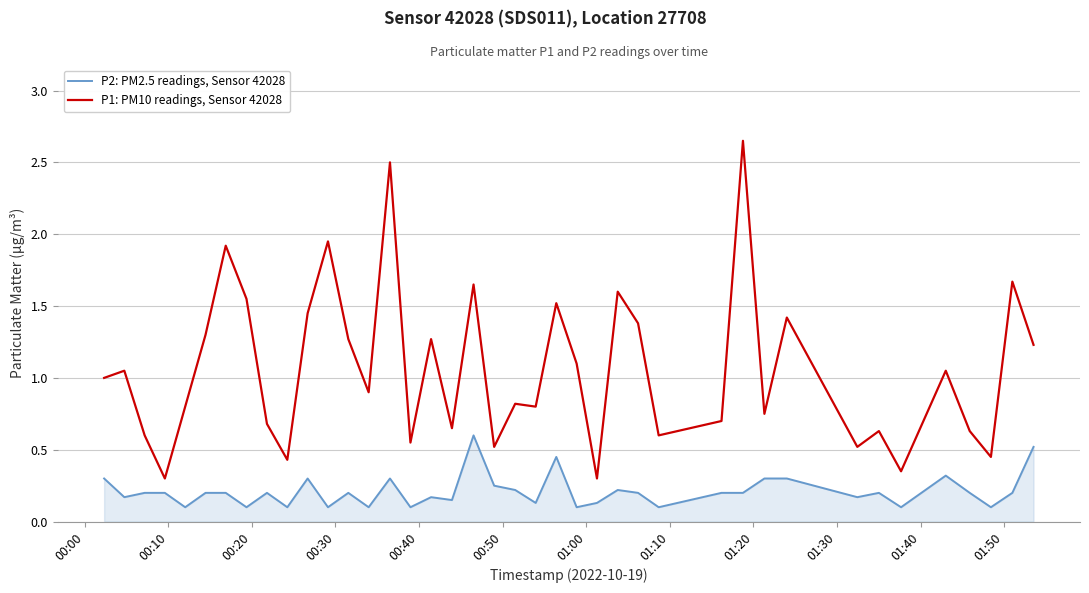

Which series has the widest spread of values?

P1: PM10 readings, Sensor 42028